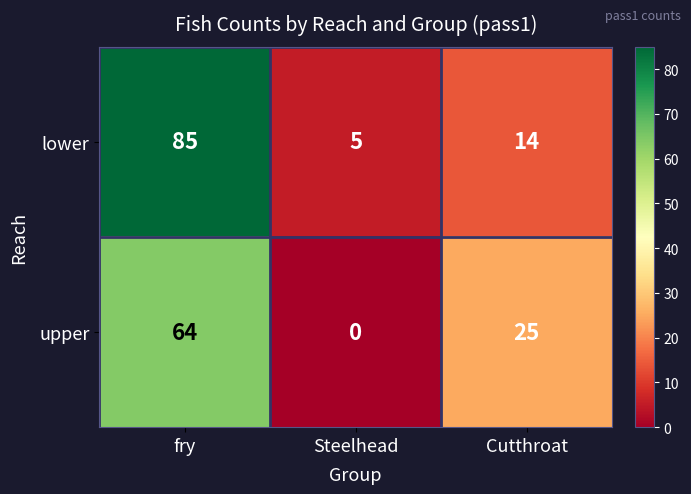

At fry, list the series in order from largest to smallest.

lower, upper